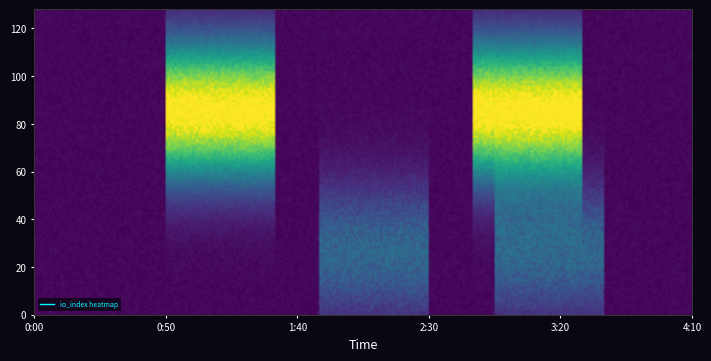

What is the total value across all series at io_index?

111